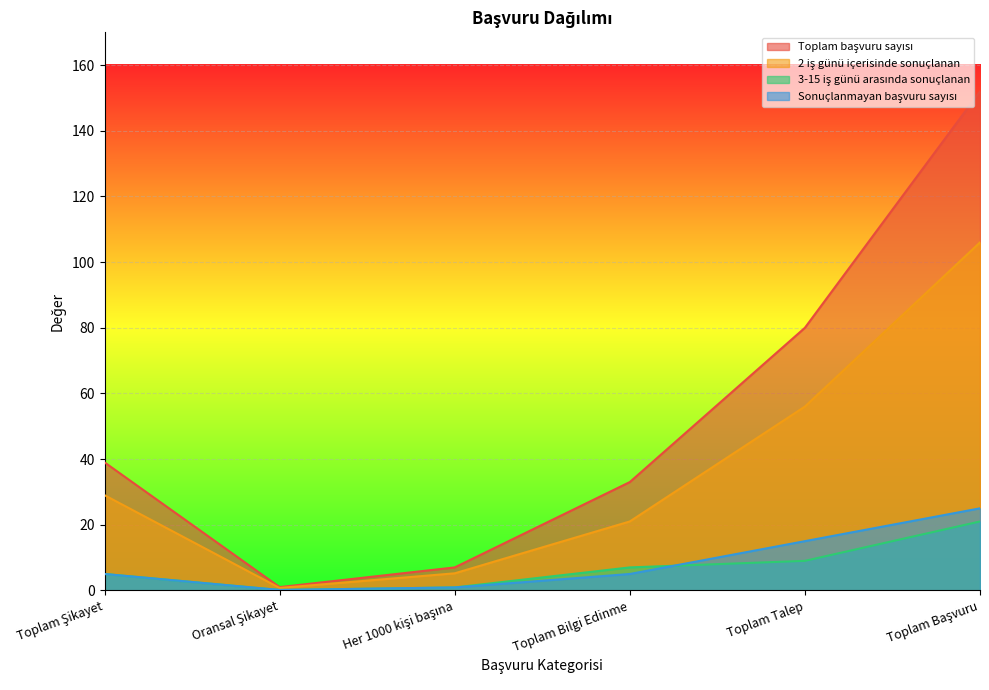

The 3-15 iş günü arasında sonuçlanan series shows 5.0 at Toplam Şikayet. True or false?

True